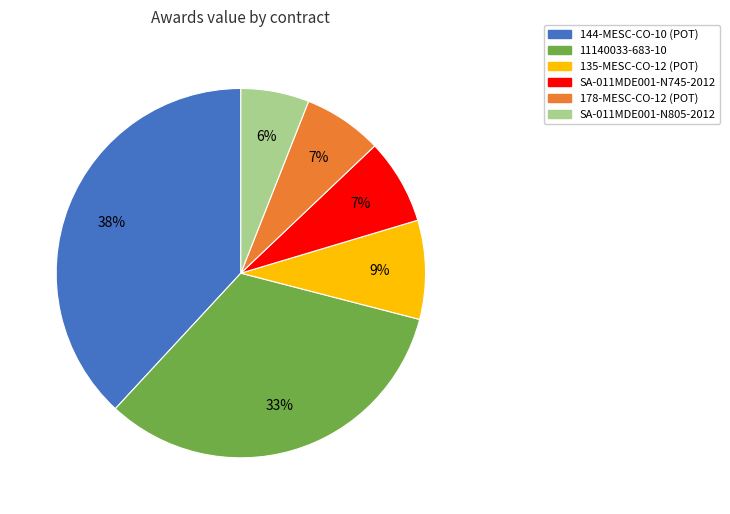

Is the sum of SA-011MDE001-N745-2012 and 135-MESC-CO-12 (POT) greater than half?

No